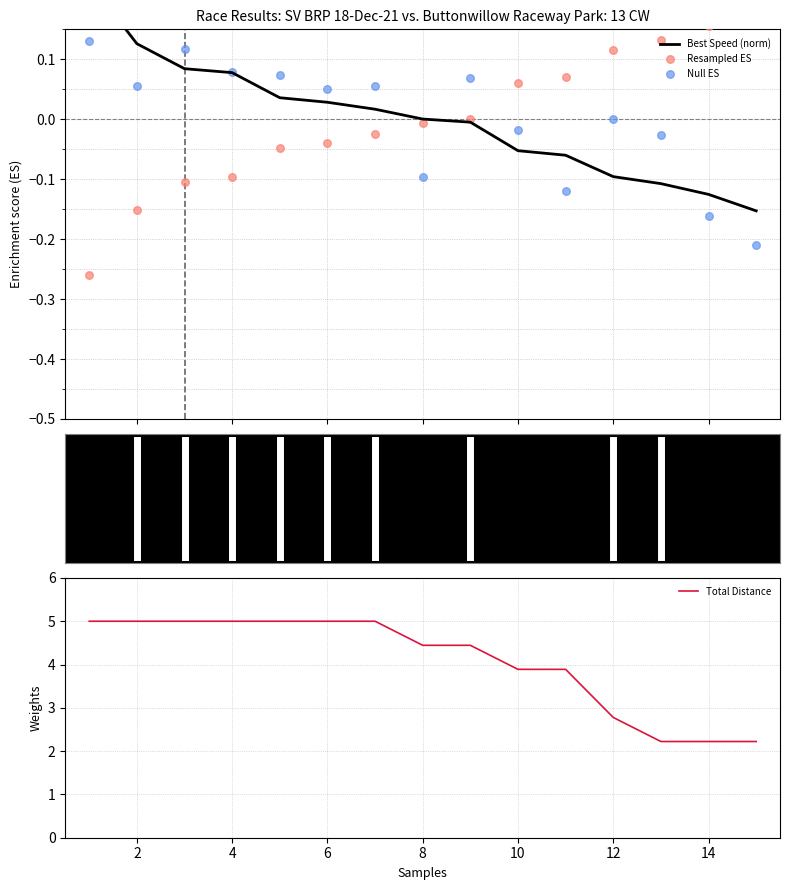

The value of Total Distance at 8 is 4.4. True or false?

True